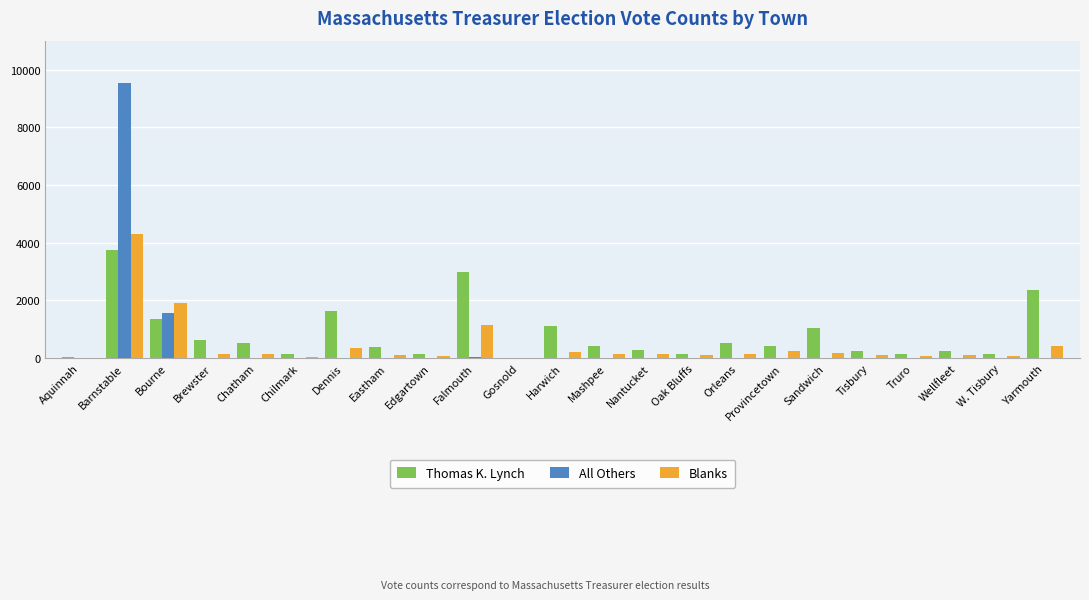

What are all the series names shown in the legend?

Thomas K. Lynch, All Others, Blanks